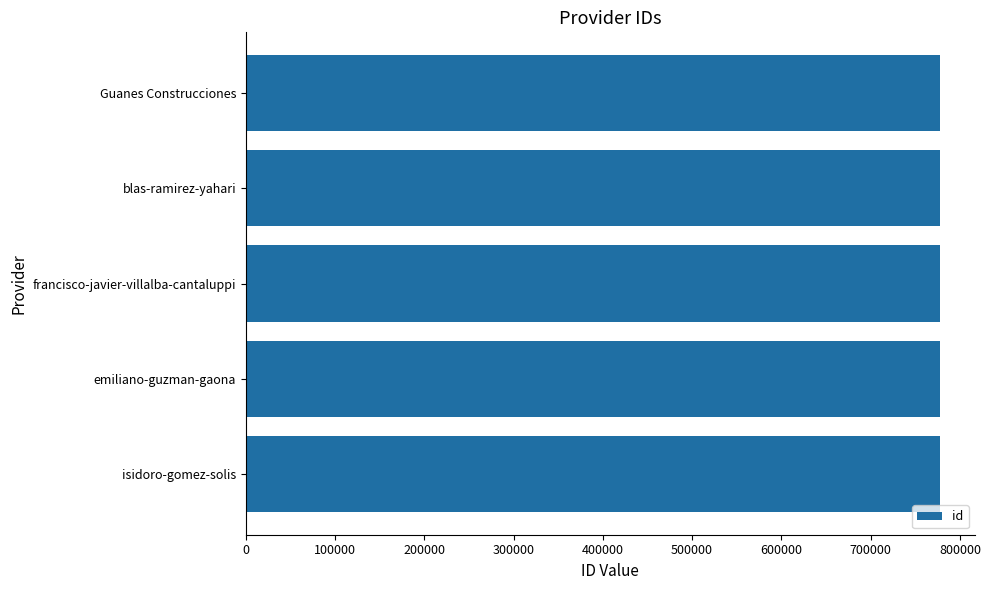

The chart shows a value of 777880 at francisco-javier-villalba-cantaluppi. True or false?

True